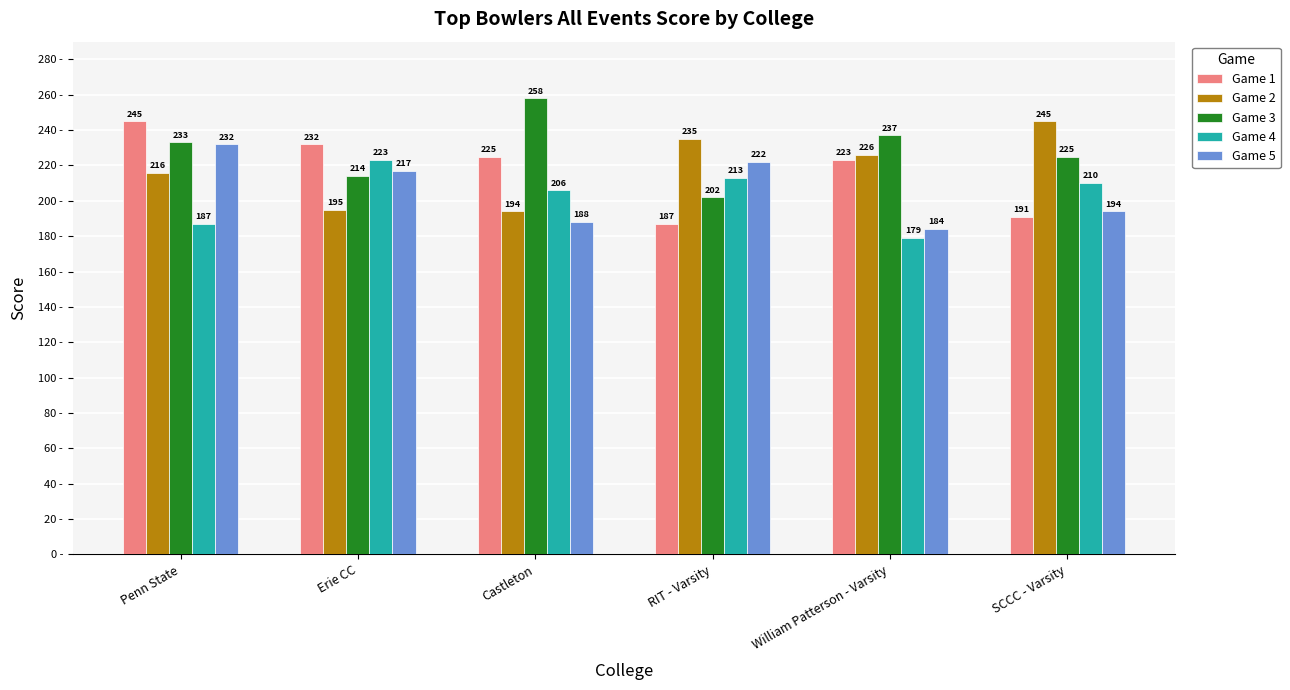

What is the sum of the Game 3 values at Penn State and RIT - Varsity?

435